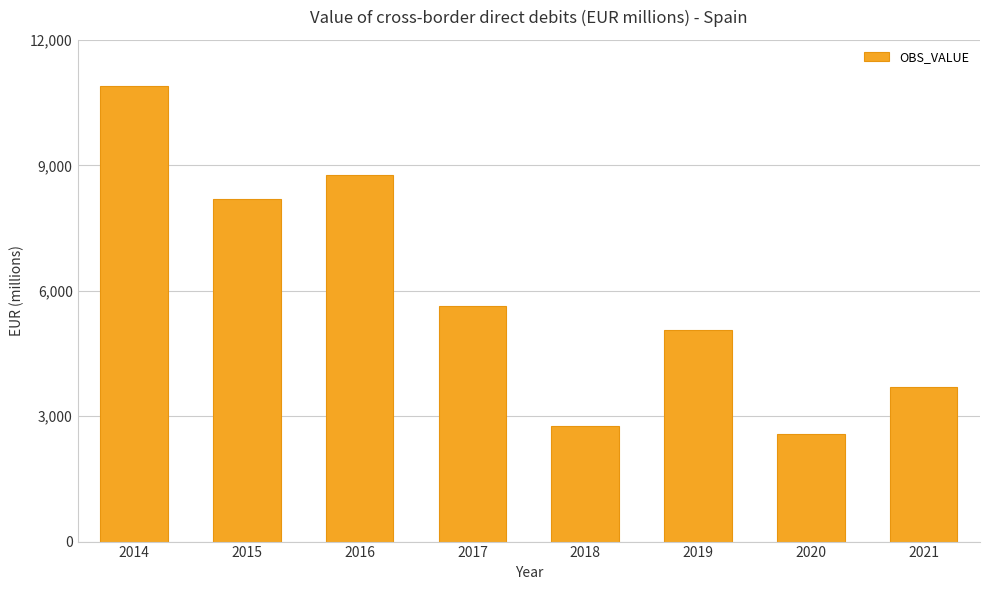

Reading right to left, what are all the values shown in this chart?

2021=3694.7	2020=2579.1	2019=5065.3	2018=2759.8	2017=5628.3	2016=8758.9	2015=8202.5	2014=10900.0